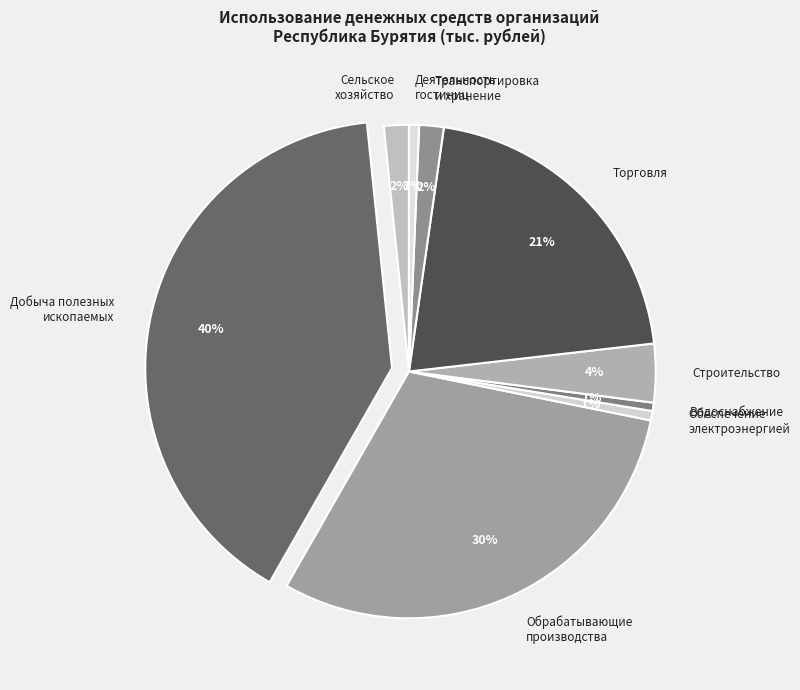

To the nearest percent, what is the average slice percentage?

11%